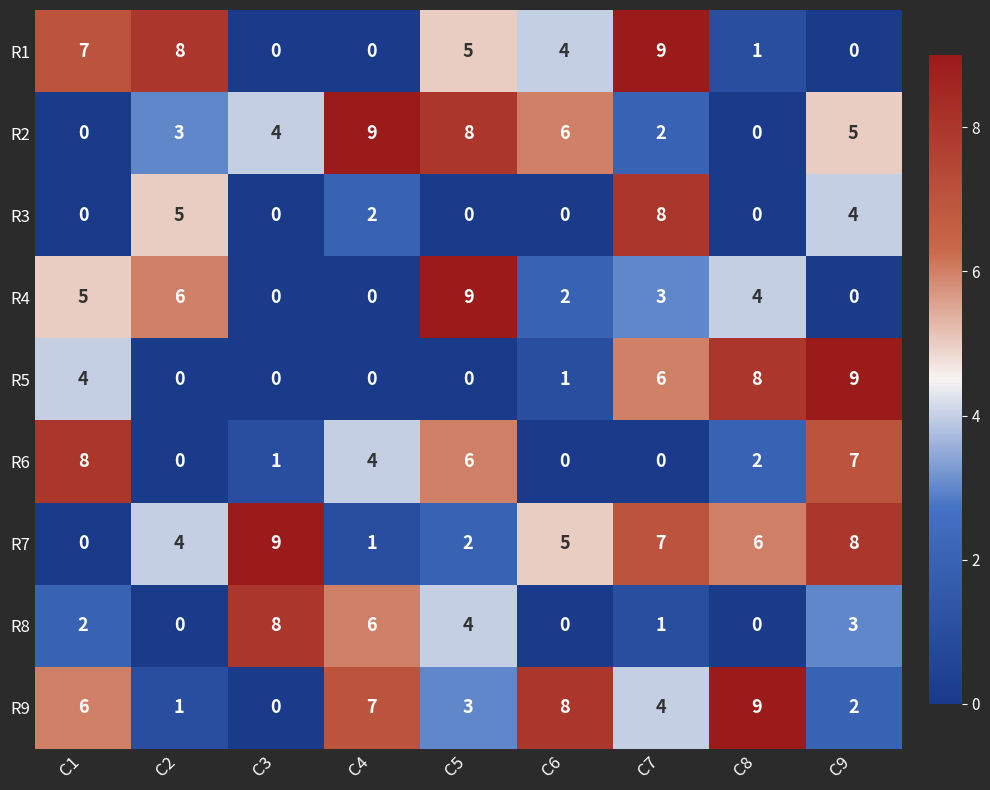

How many categories are shown in the chart?

9